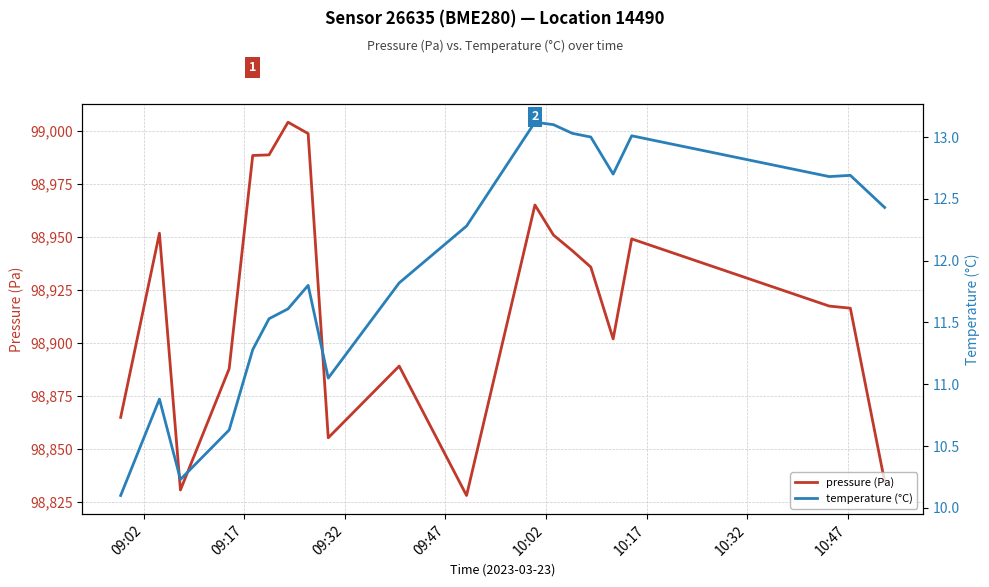

What is the lowest value of the pressure (Pa) series?

98827.8